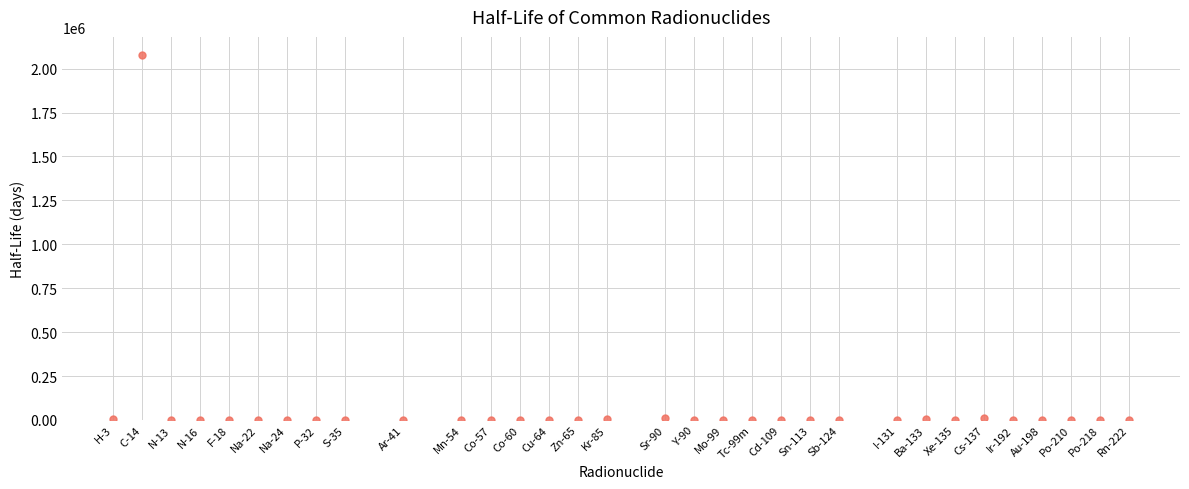

What is the range of Y values (max minus min)?

2076768.9